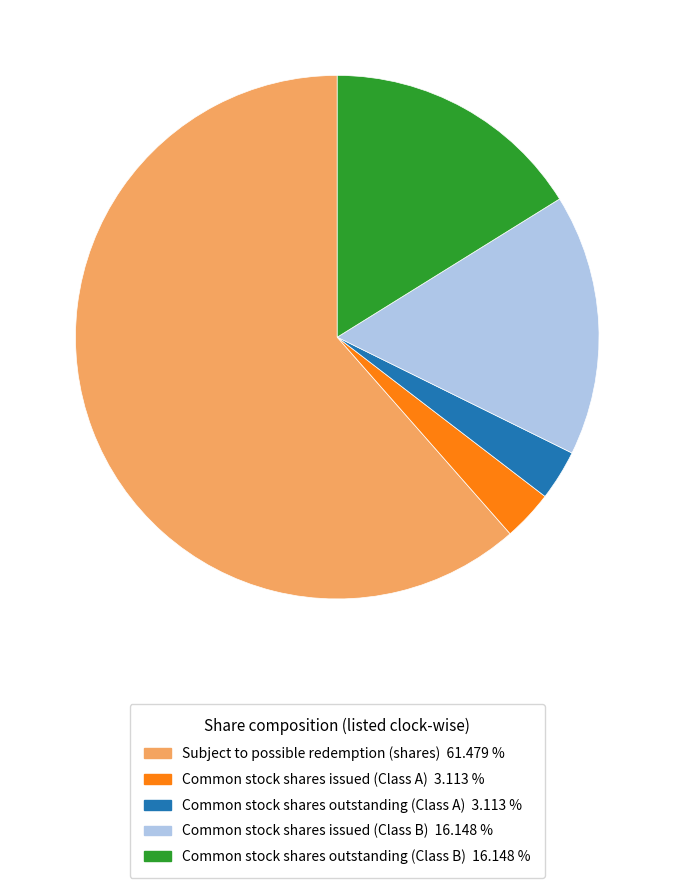

What is the ratio of the value at Common stock shares outstanding (Class A) to the value at Common stock shares issued (Class A)?

1.0